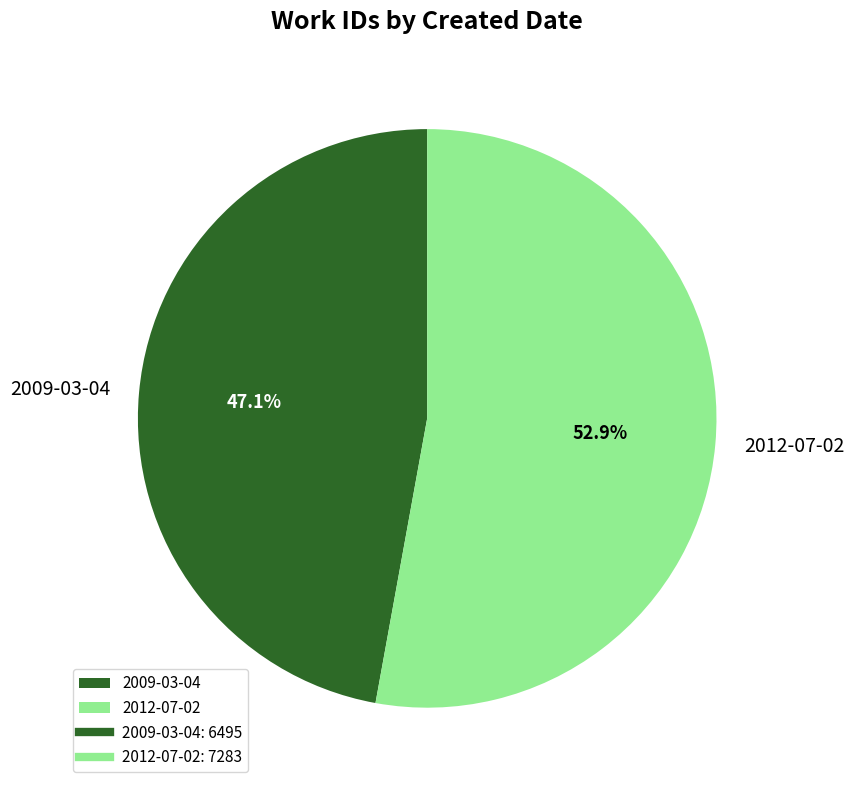

What is the smallest slice in the pie chart?

2009-03-04